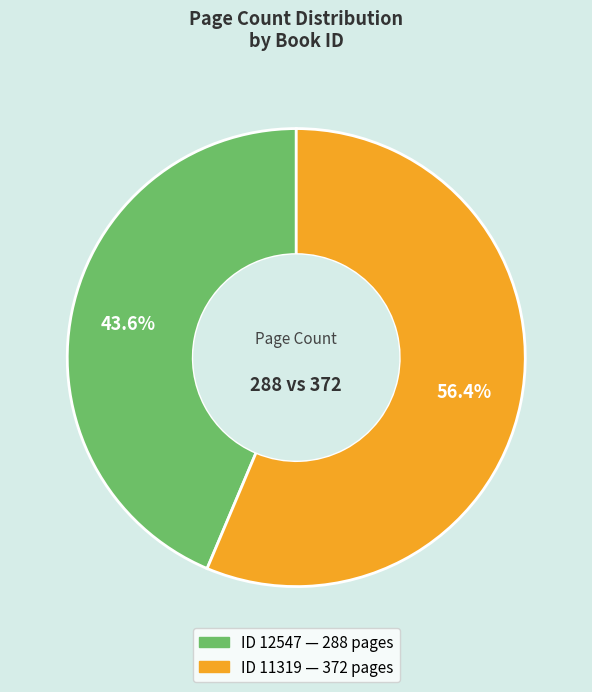

Is there a majority slice in this chart?

Yes